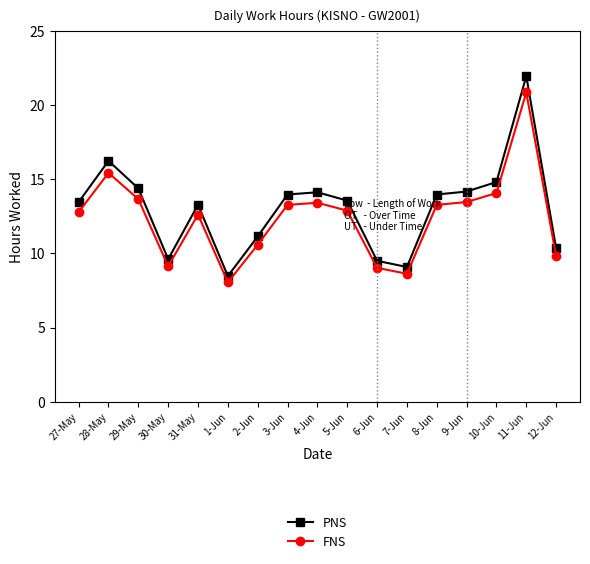

Where is PNS nearest to the value 15?

10-Jun